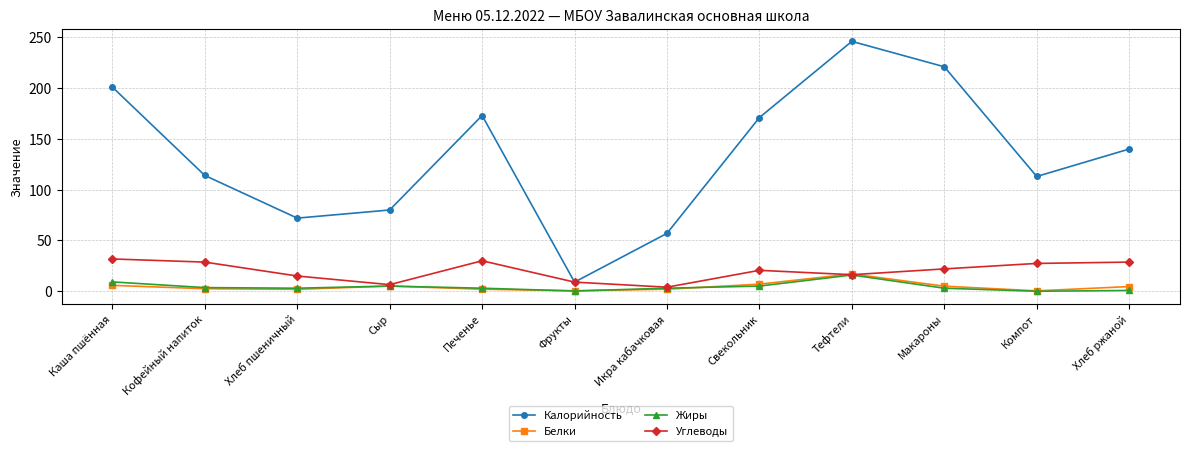

What is the average value of the Калорийность series?

133.1